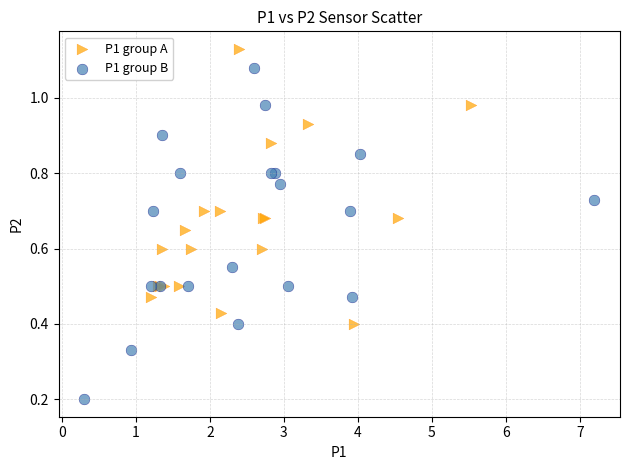

Which series reaches the minimum Y coordinate?

P1 group B